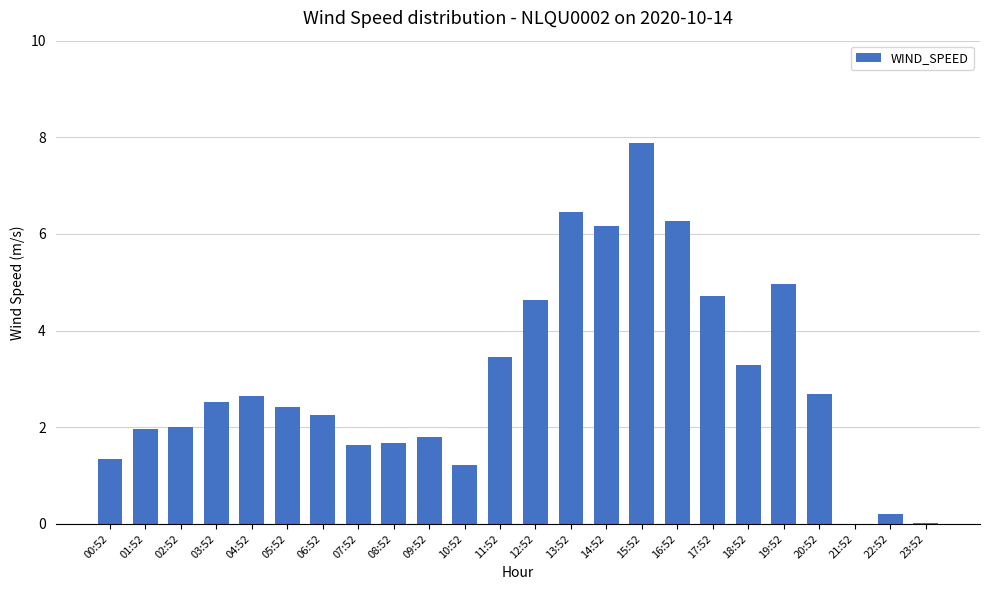

Read the value at 20:52.

2.7